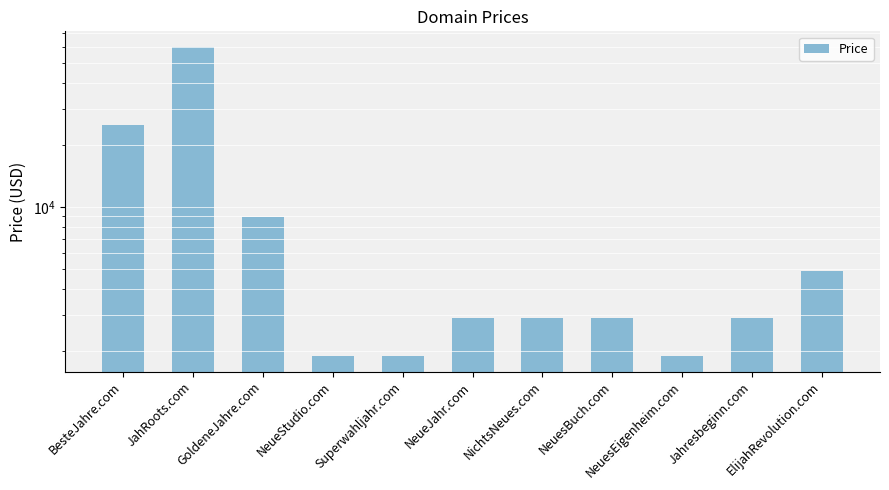

What is the smallest value displayed?

1888